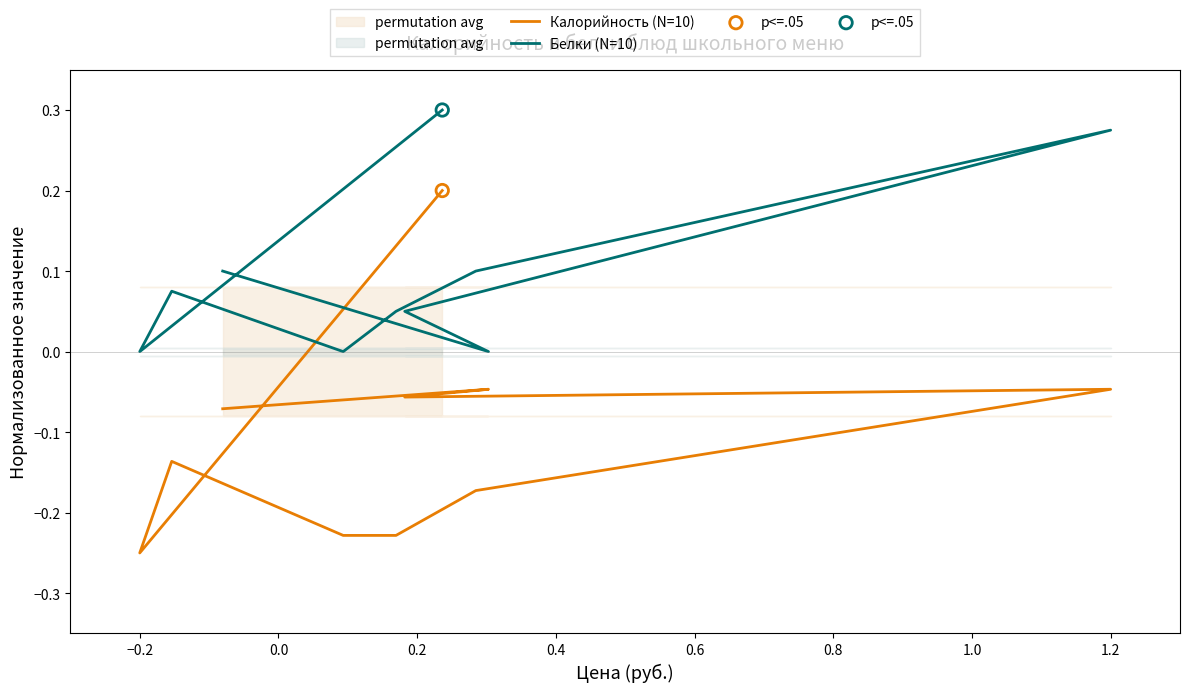

Which series contains the highest Y value?

Белки (N=10)